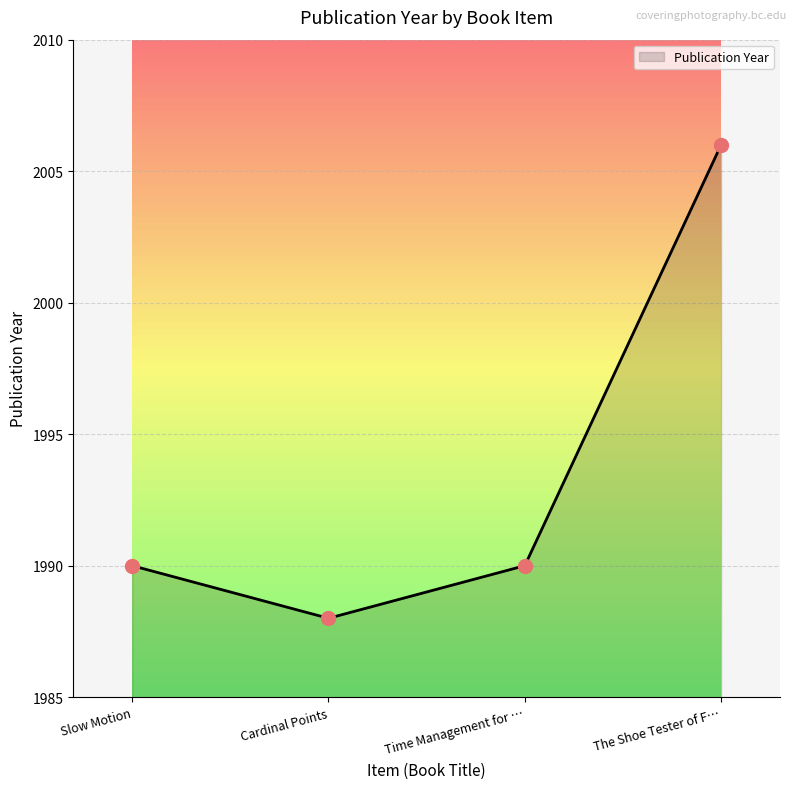

Between Cardinal Points and The Shoe Tester of F…, which is larger?

The Shoe Tester of F…